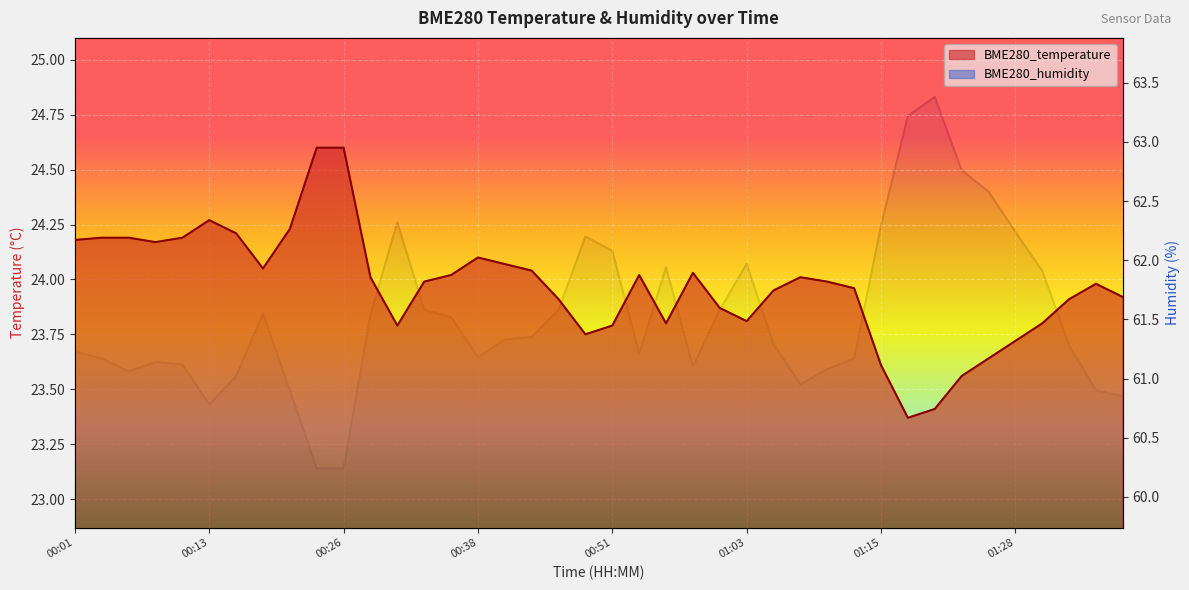

Reading left to right, transcribe all the data shown in this chart.

BME280_temperature: 24.2	24.2	24.2	24.2	24.2	24.3	24.2	24.1	24.2	24.6	24.6	24.0	23.8	24.0	24.0	24.1	24.1	24.0	23.9	23.8	23.8	24.0	23.8	24.0	23.9	23.8	23.9	24.0	24.0	24.0	23.6	23.4	23.4	23.6	23.6	23.7	23.8	23.9	24.0	23.9
BME280_humidity: 61.2	61.2	61.1	61.1	61.1	60.8	61.0	61.5	60.9	60.2	60.2	61.5	62.3	61.6	61.5	61.2	61.3	61.4	61.6	62.2	62.1	61.2	61.9	61.1	61.6	62.0	61.3	61.0	61.1	61.2	62.3	63.2	63.4	62.8	62.6	62.2	61.9	61.3	60.9	60.9